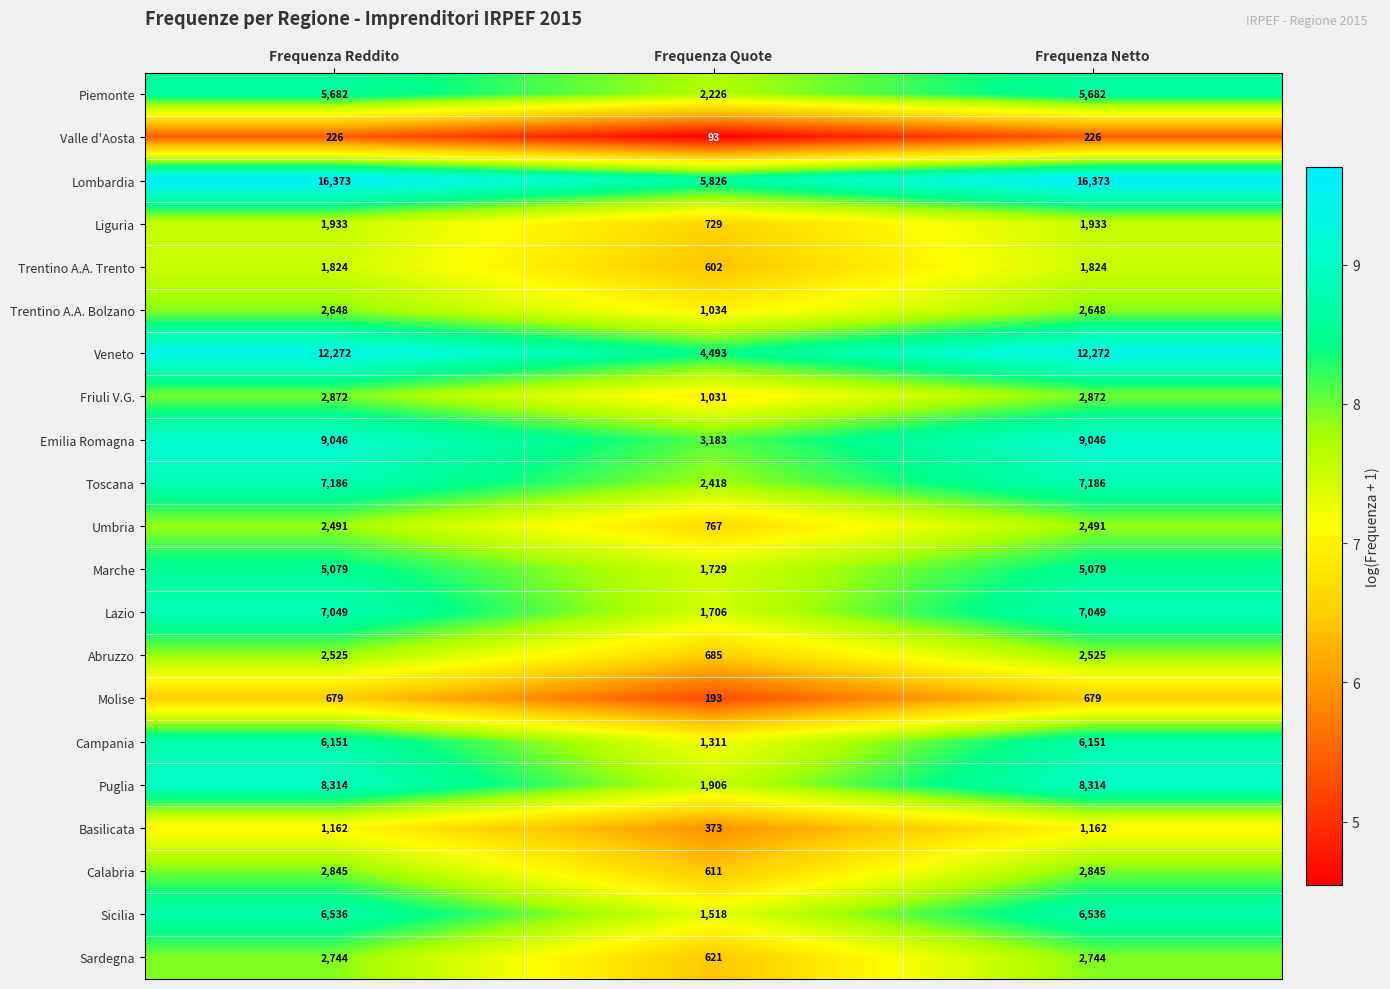

How many data points does each series have?

3